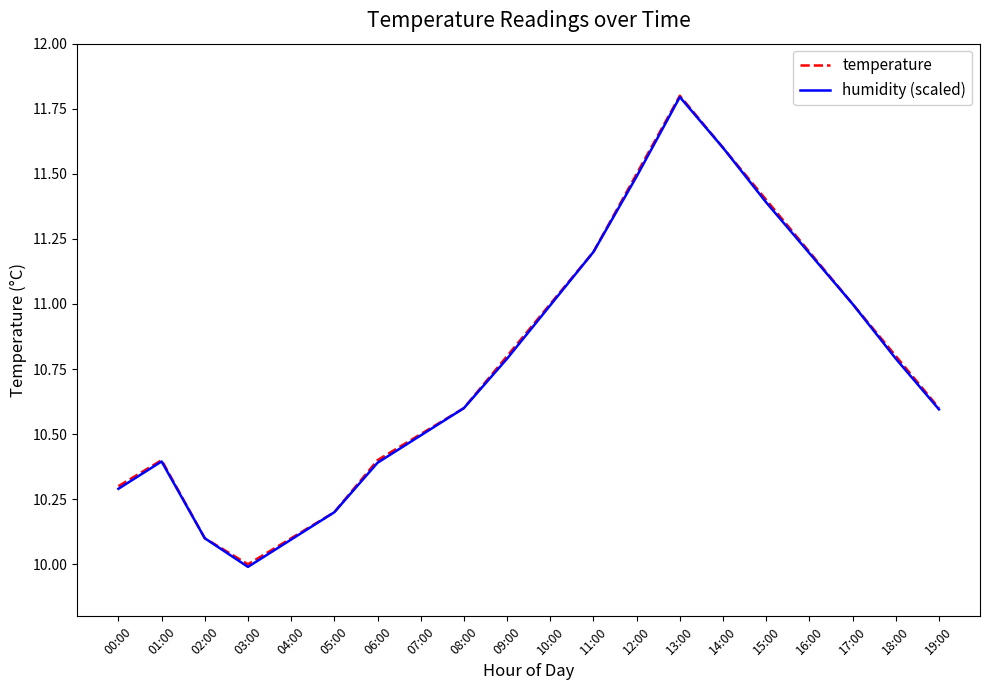

True or false: temperature has more than 2 points higher than both neighbors.

False